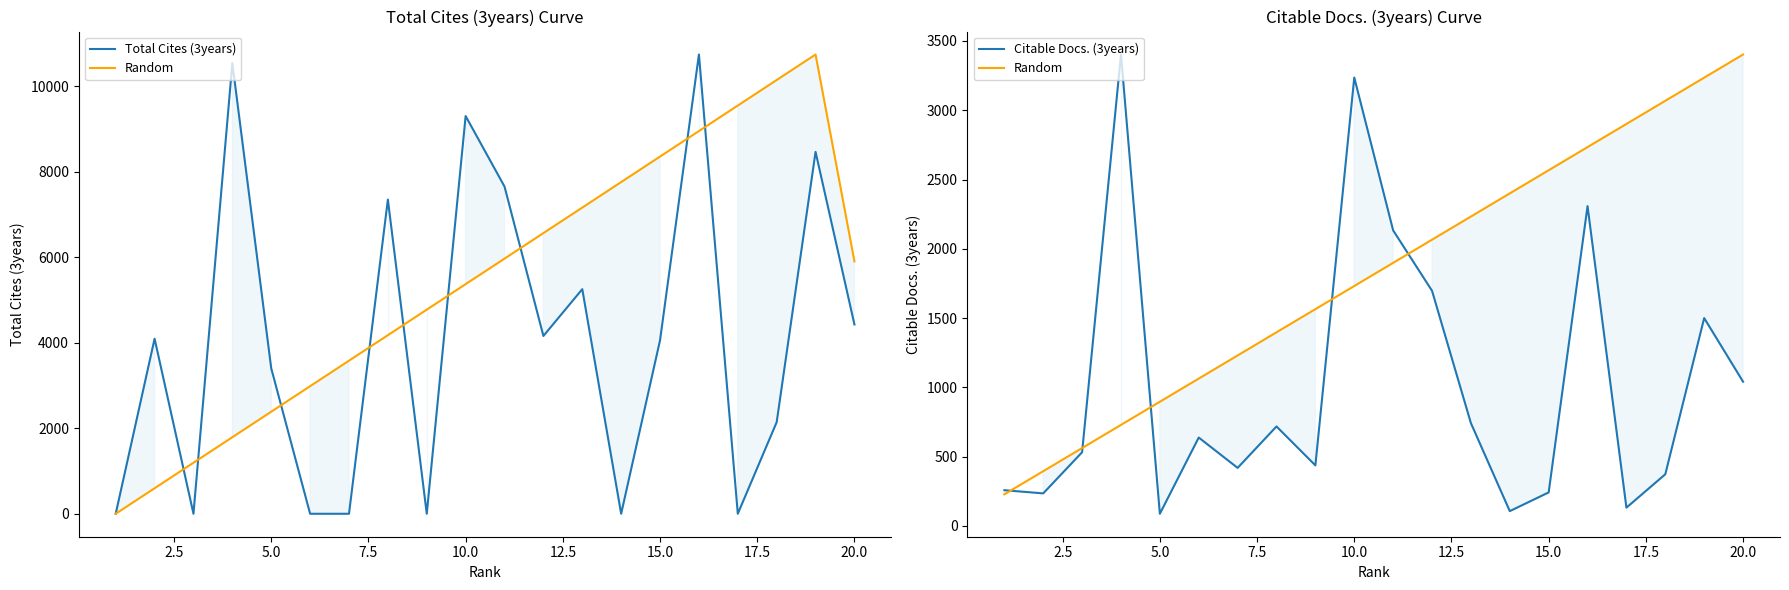

What is the value of the Total Cites (3years) point at the 8th from the left?

7346.0